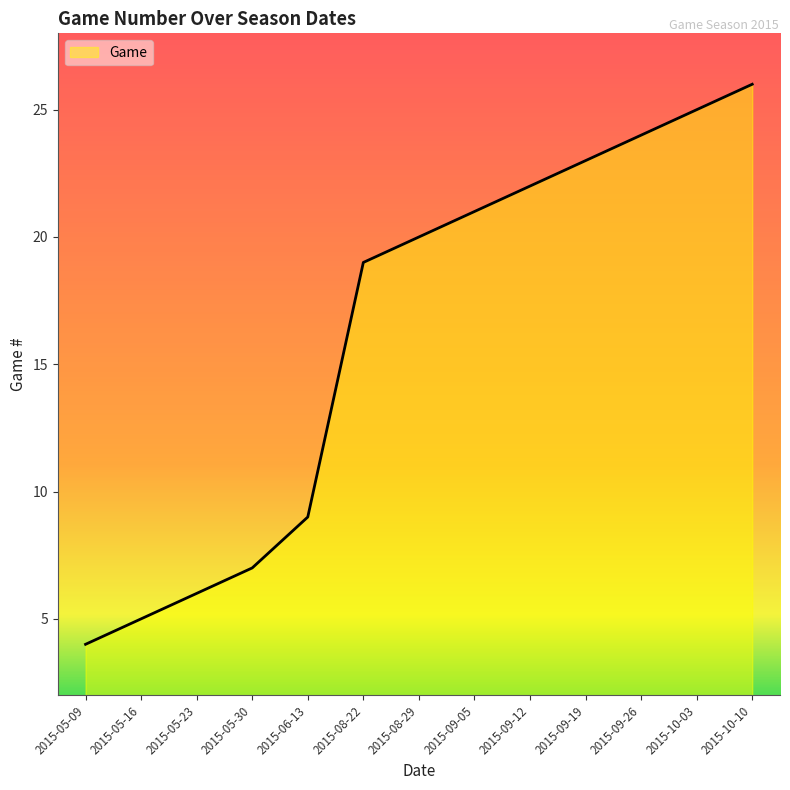

List the labels in order of value, smallest first.

2015-05-09, 2015-05-16, 2015-05-23, 2015-05-30, 2015-06-13, 2015-08-22, 2015-08-29, 2015-09-05, 2015-09-12, 2015-09-19, 2015-09-26, 2015-10-03, 2015-10-10